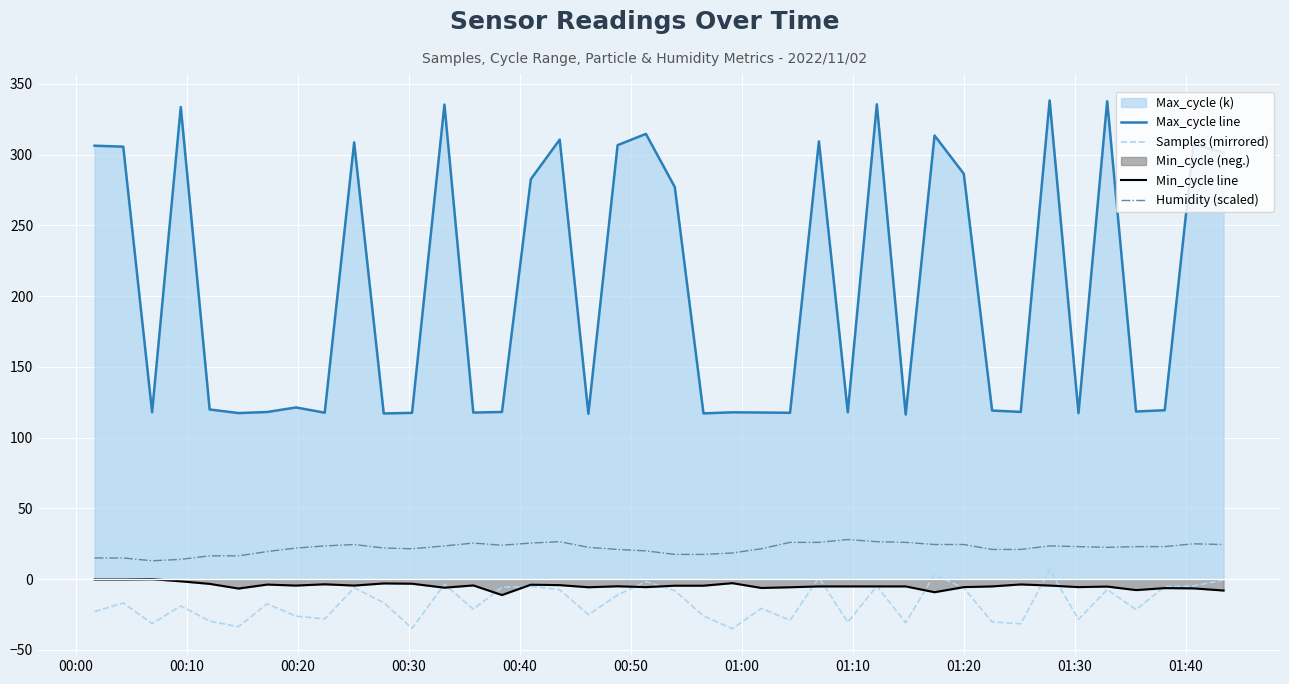

True or false: Max_cycle line and Samples (mirrored) intersect in this chart.

False